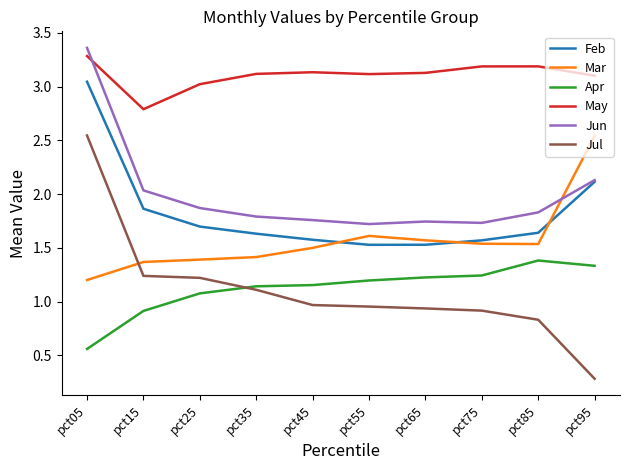

The May series shows 0.8 at pct75. True or false?

False